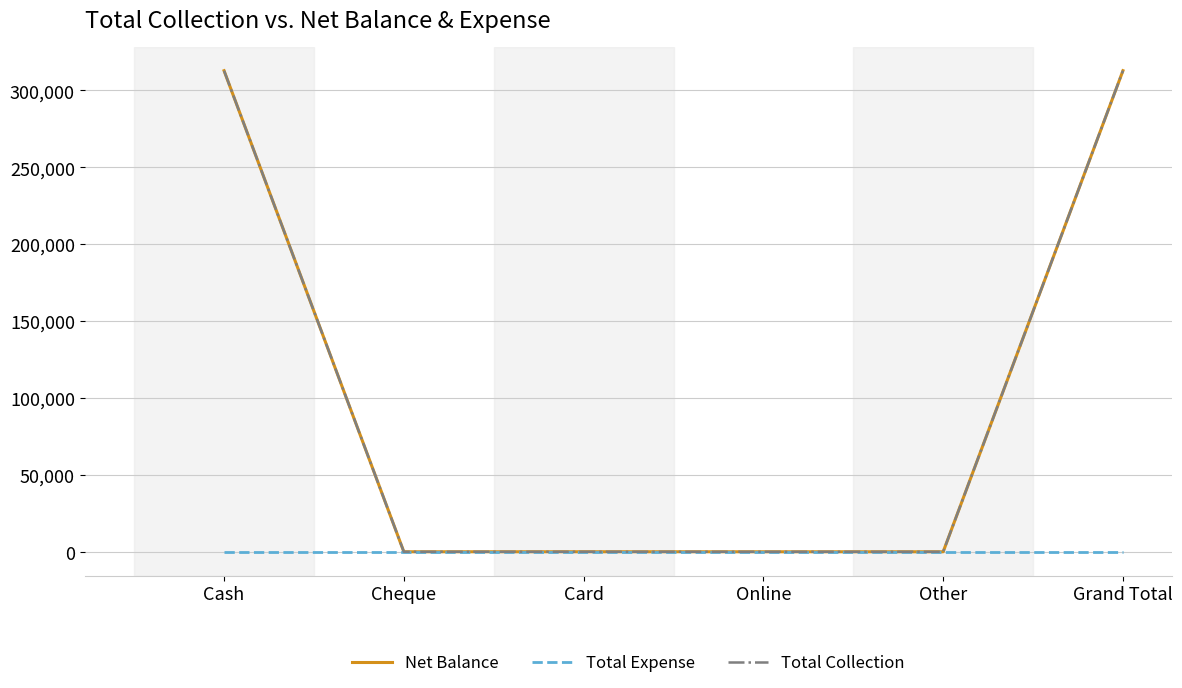

Is this an area chart (filled region under the line)?

No